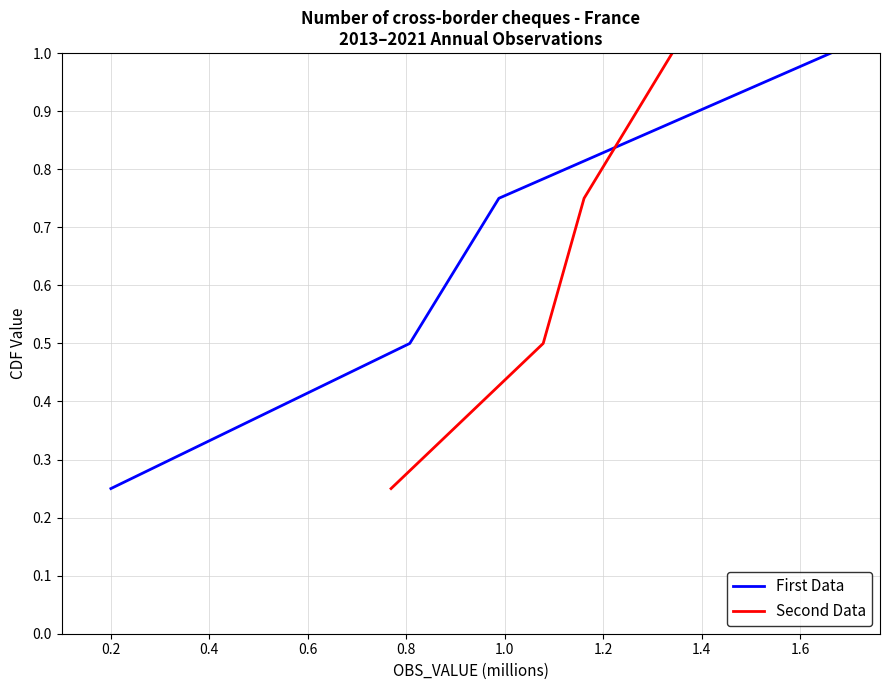

True or false: Second Data has more than 2 points higher than both neighbors.

False